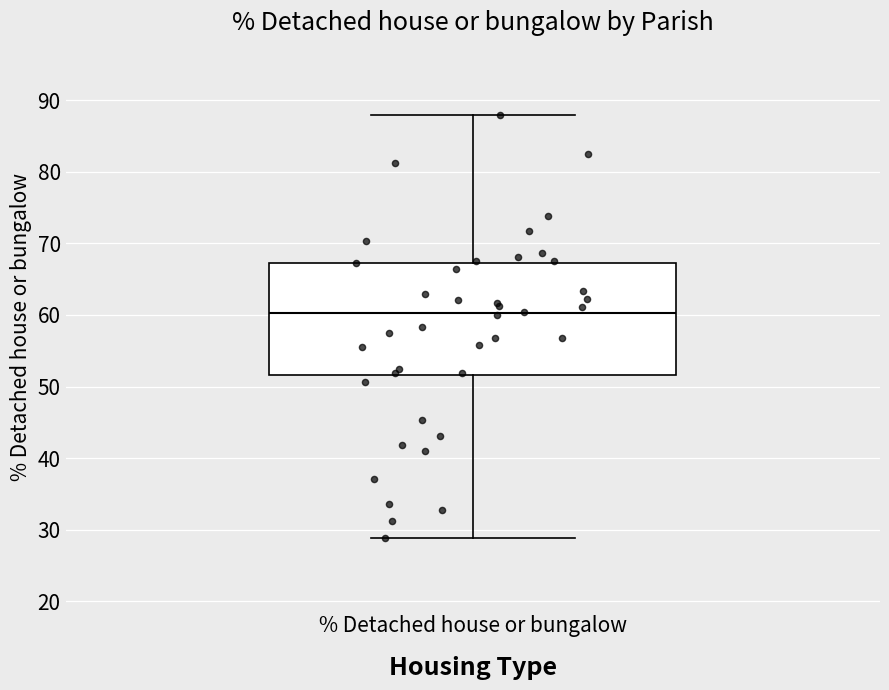

Transcribe this box plot: give where the median line is, the range the box spans, and where the two whiskers end, as read against the y-axis. The values are not printed on the chart, so give them approximately, as read against the axis.

median 60, box 52 to 67, whiskers 29 to 88